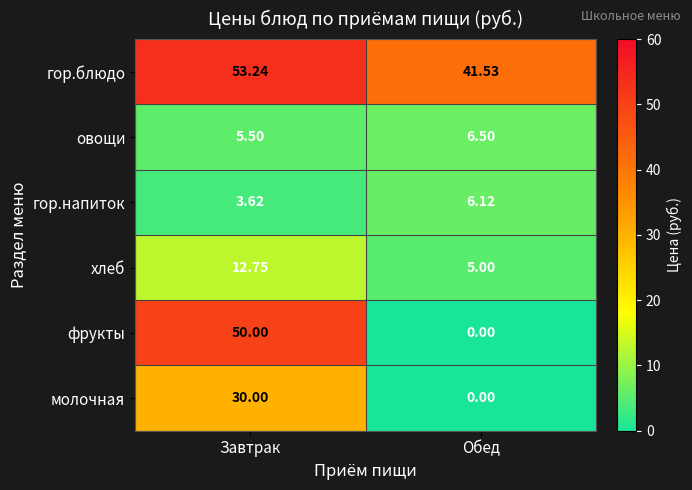

Which series has the largest range (max minus min)?

фрукты